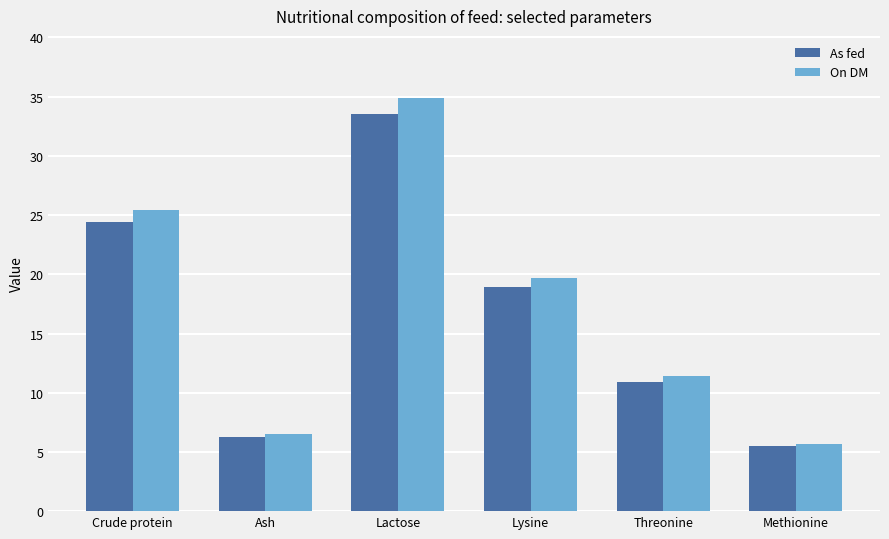

Between Ash and Lysine, which series saw the biggest shift?

On DM